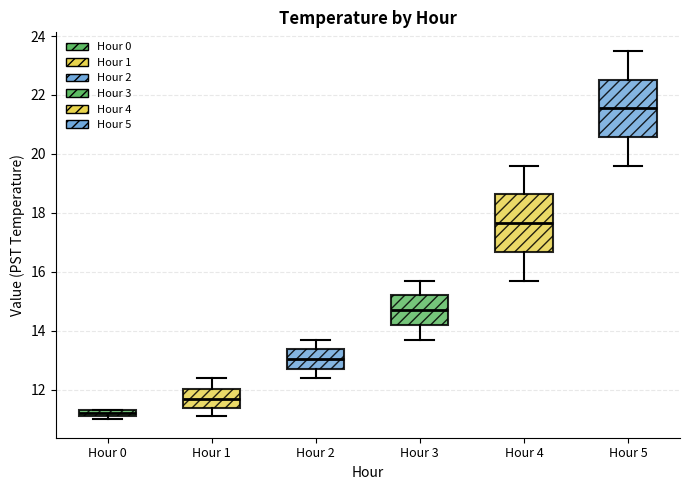

Where is the upper edge of the box for Hour 3 on the y-axis? The values are not printed on the chart, so give them approximately, as read against the axis.

15.2